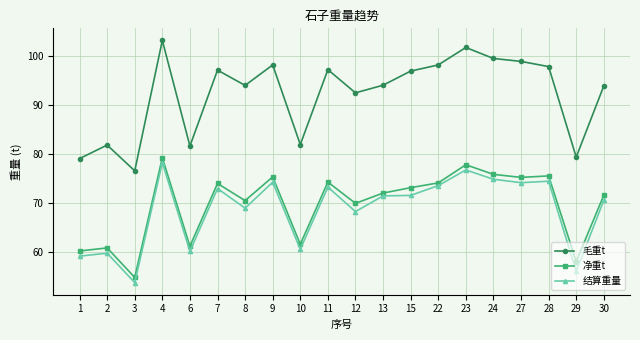

Where is the first local minimum for 净重t?

3